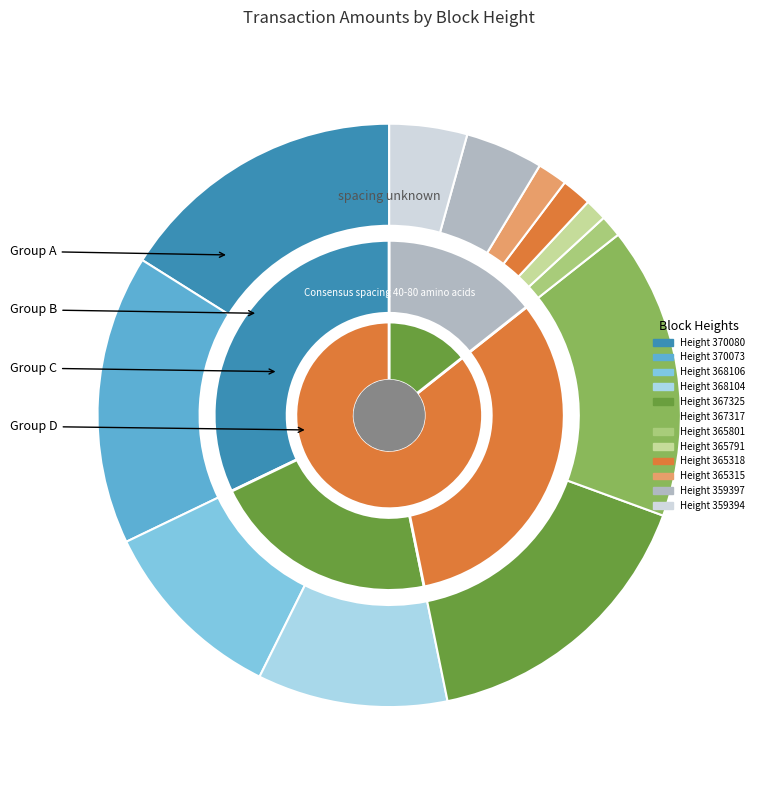

What percentage is the 365801 slice, to the nearest percent?

1%